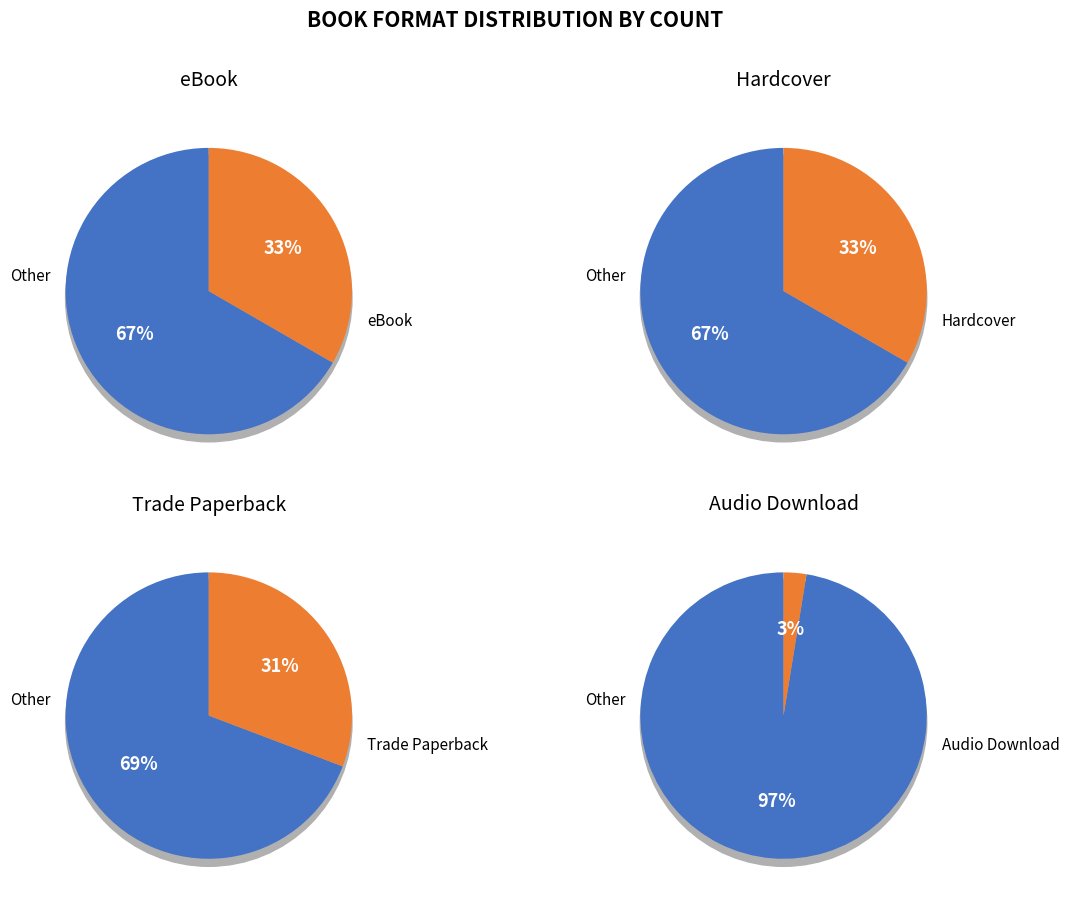

Count the number of slices in the pie.

4